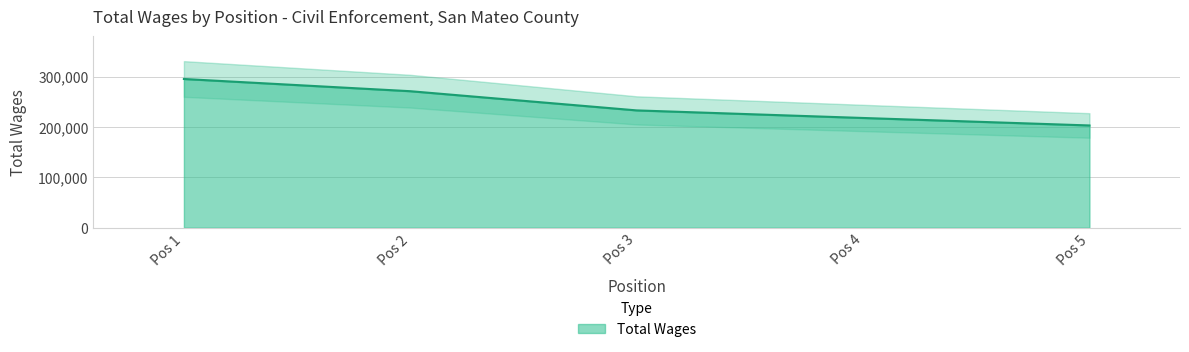

What is the maximum value shown in the chart?

295075